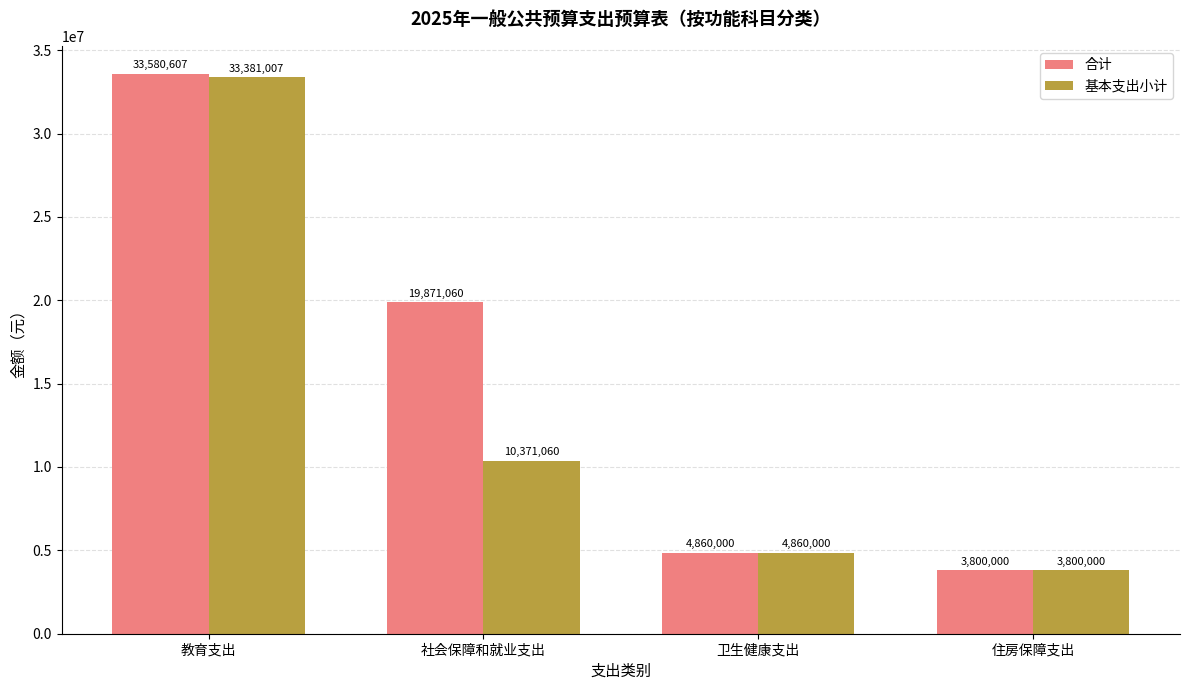

What is the difference between the second highest and minimum values in the 合计 series?

16071060